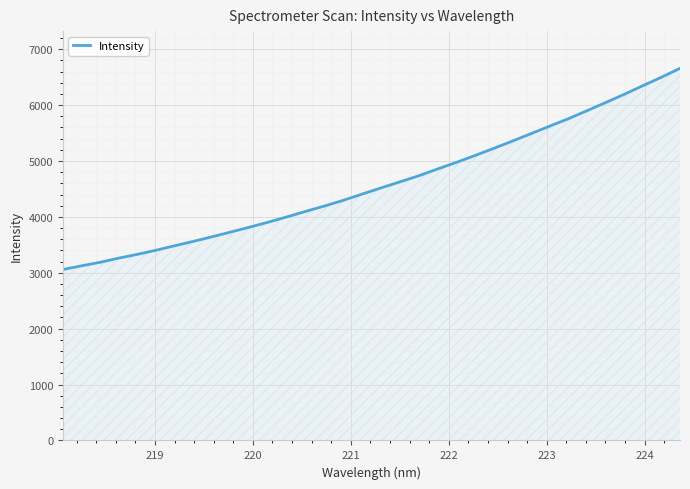

What is the greatest value displayed?

6658.0